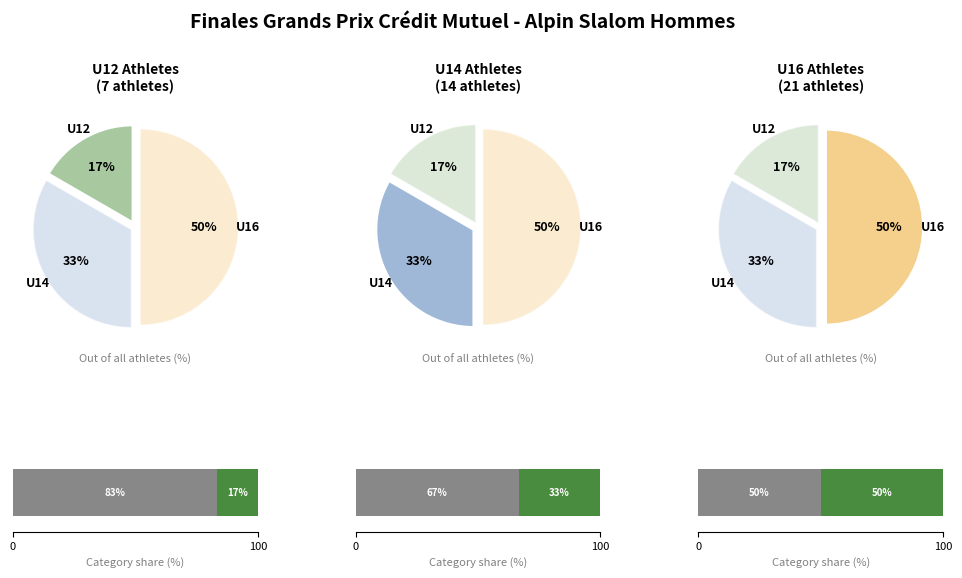

Count the number of slices in the pie.

3